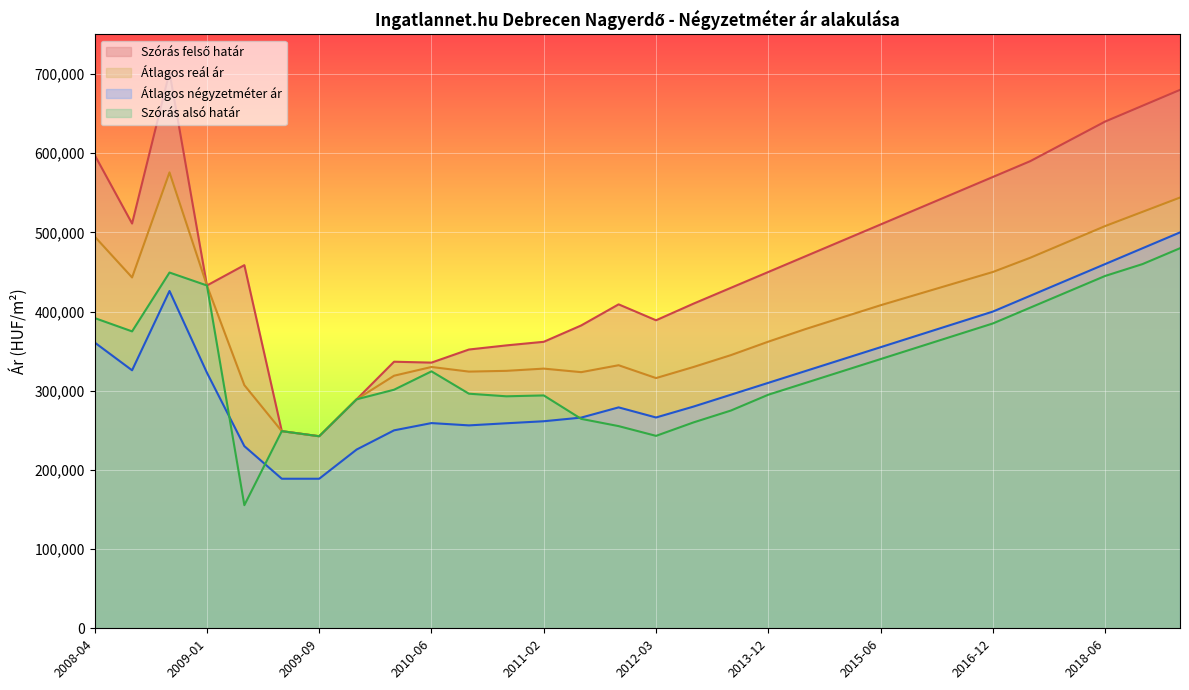

How many lines are shown in the chart?

4